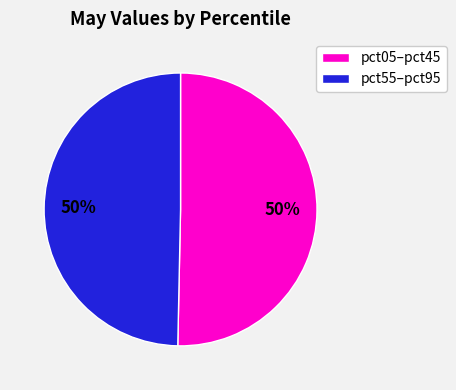

What percentage is the pct05–pct45 slice, to the nearest percent?

50%